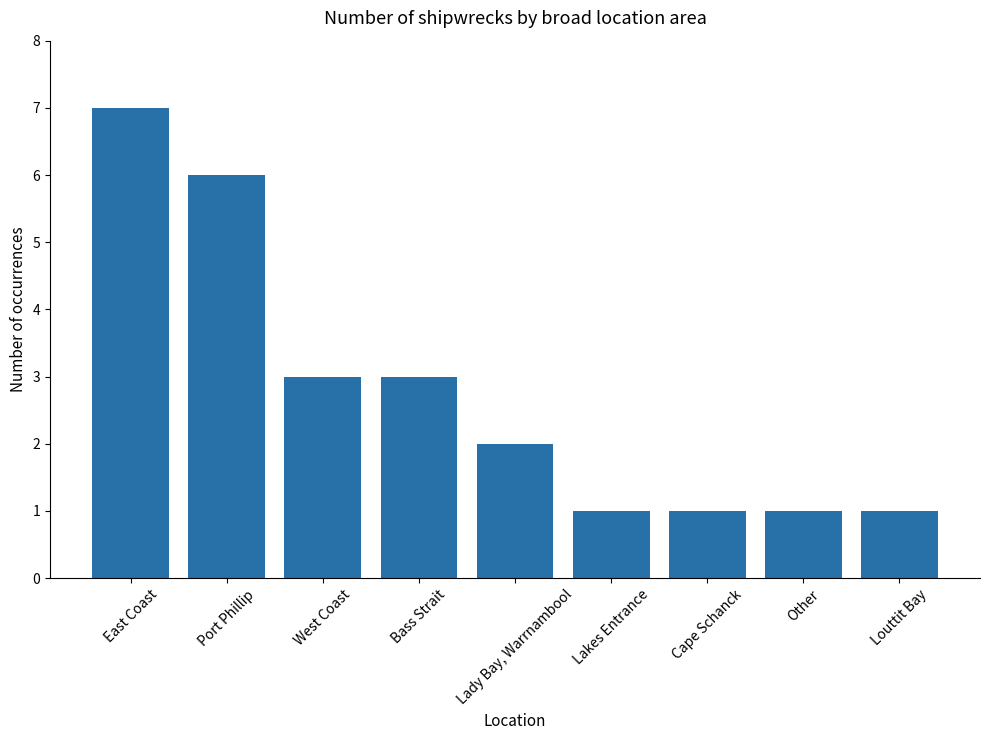

Is it true that the value at West Coast is 2?

False